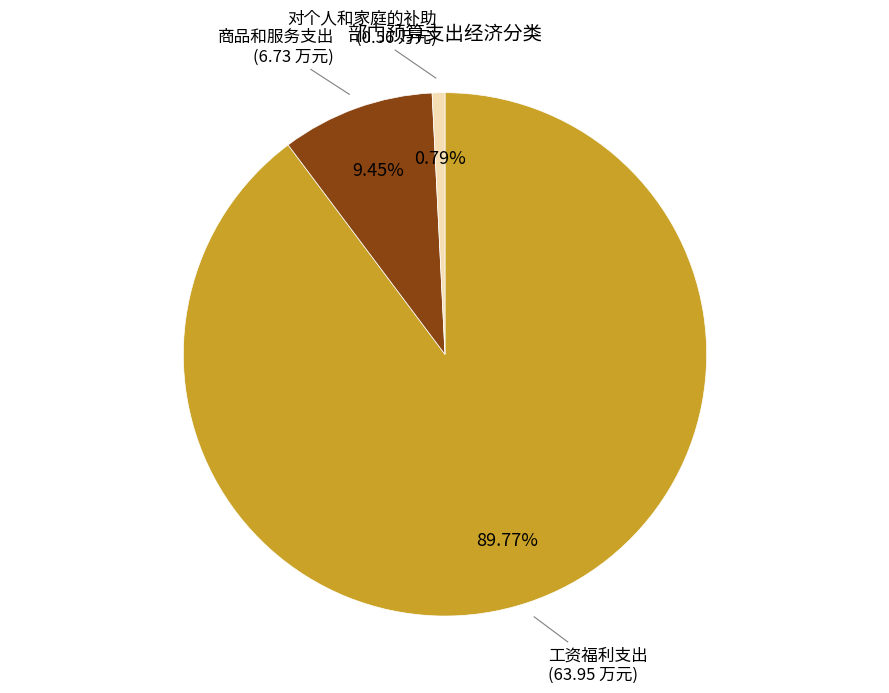

Is it true that 对个人和家庭的补助 is 11% of the pie?

False